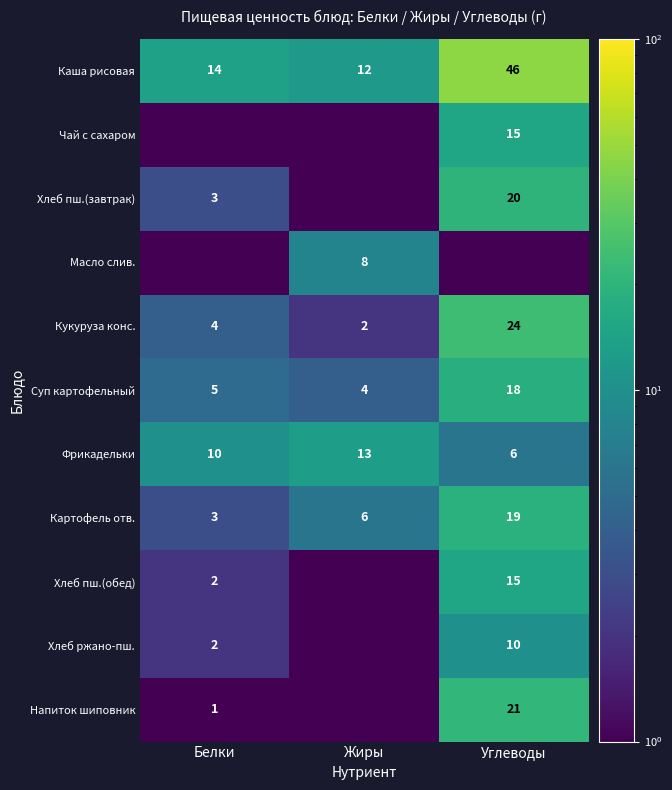

The Хлеб пш.(обед) series shows 15.0 at Углеводы. True or false?

True